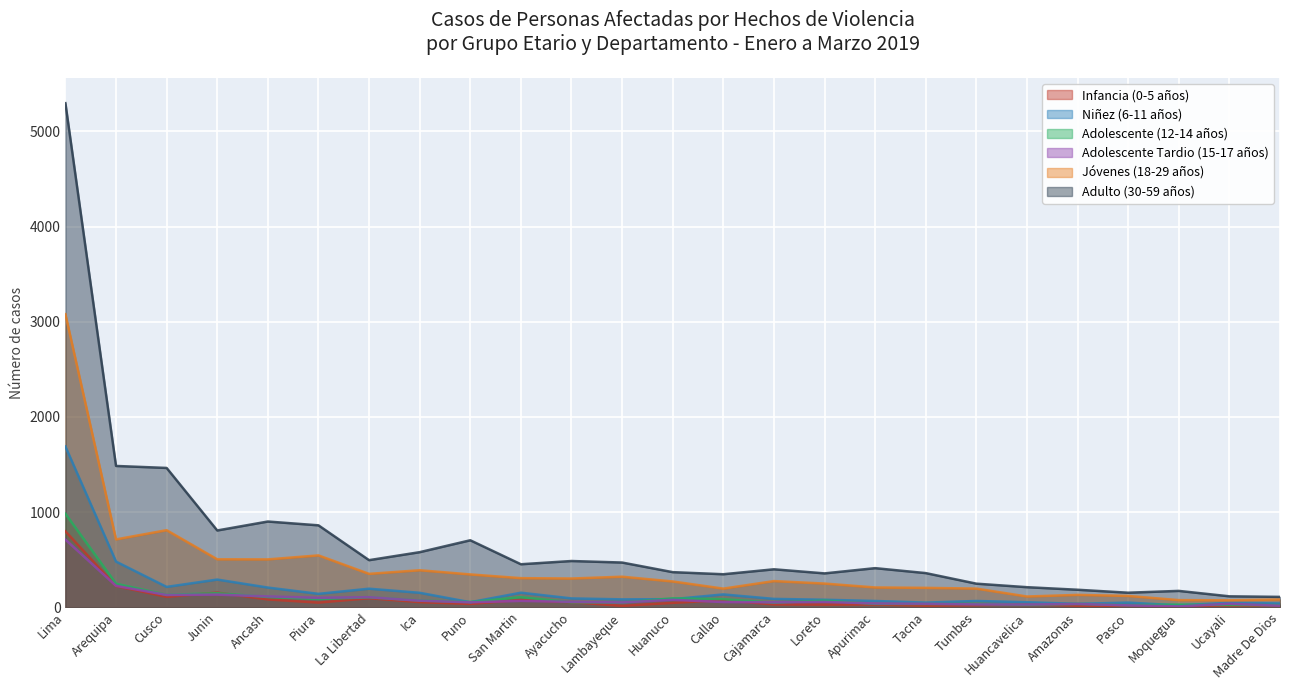

Which series has the widest spread of values?

Adulto (30-59 años)